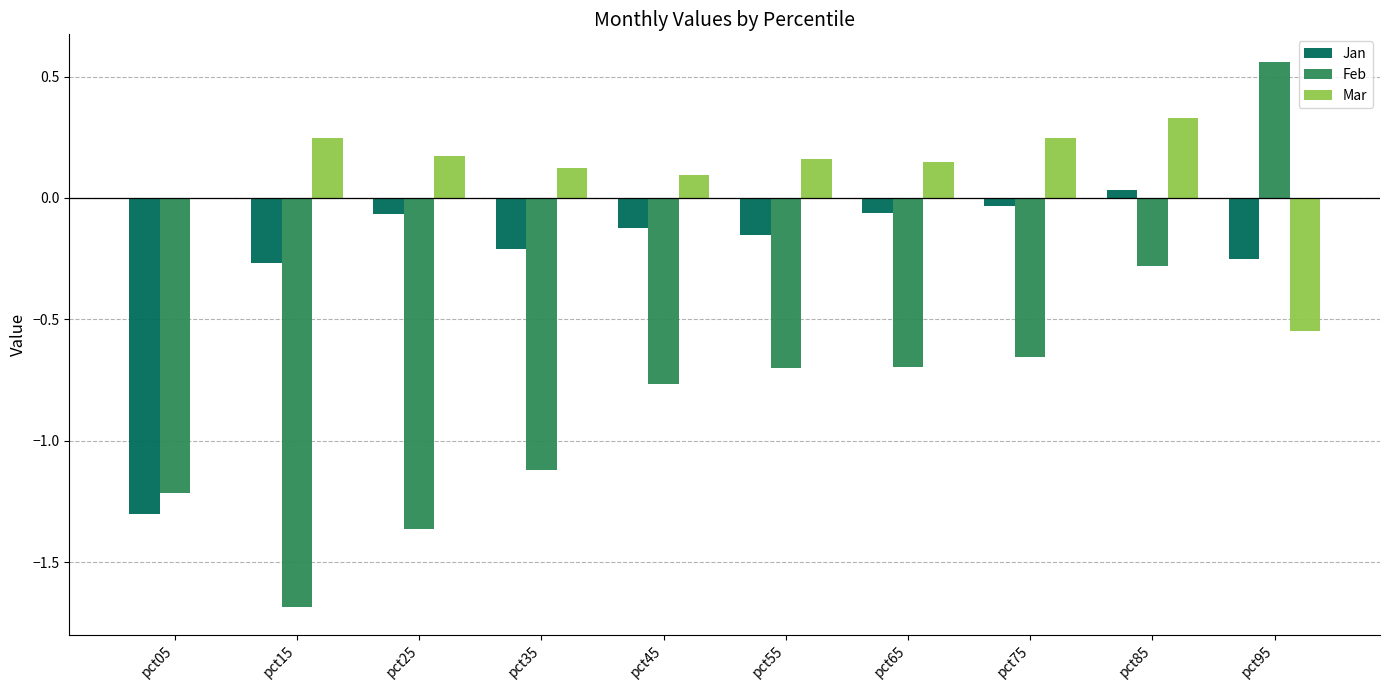

What are all the series names shown in the legend?

Jan, Feb, Mar